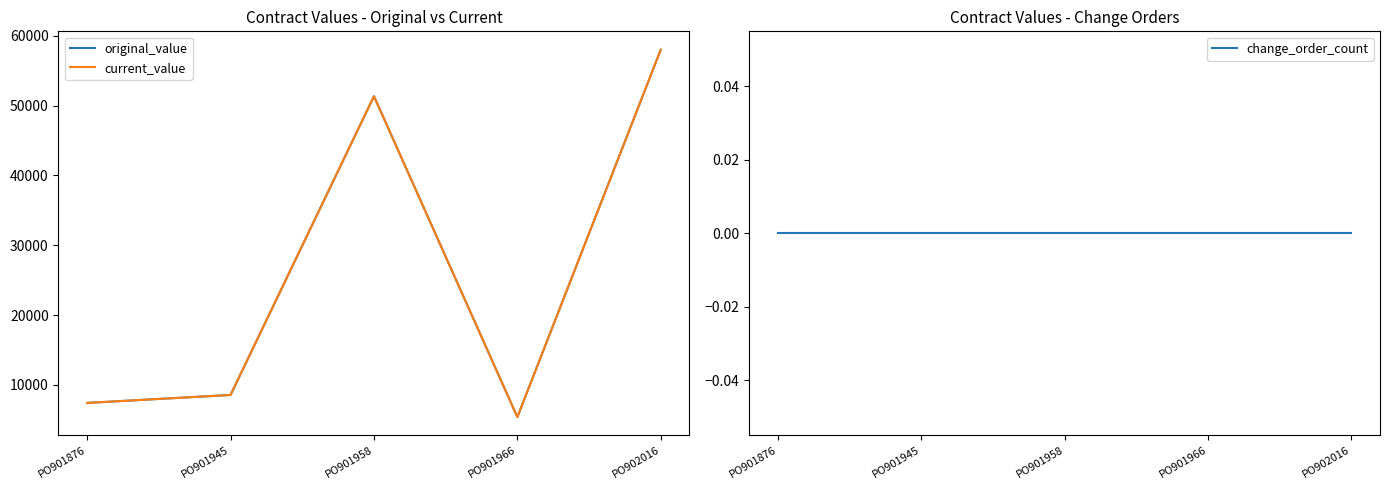

True or false: change_order_count has more than 1 interior local peaks.

False